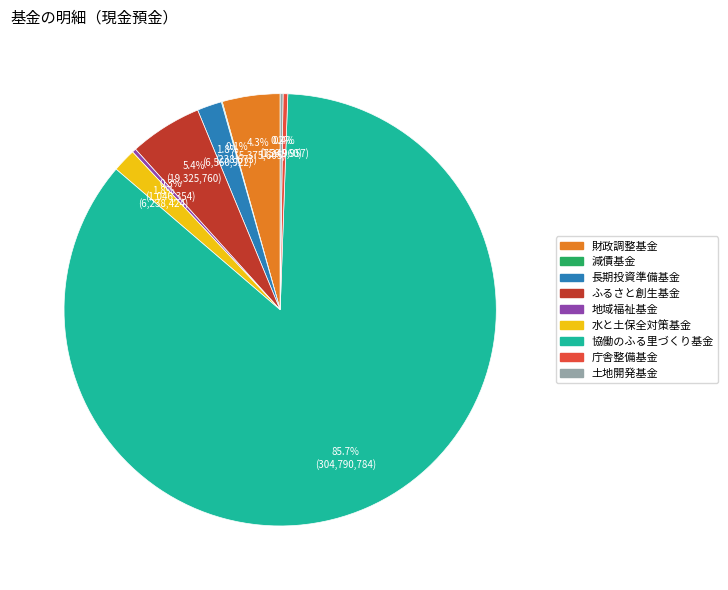

What is the largest slice in the pie chart?

協働のふる里づくり基金